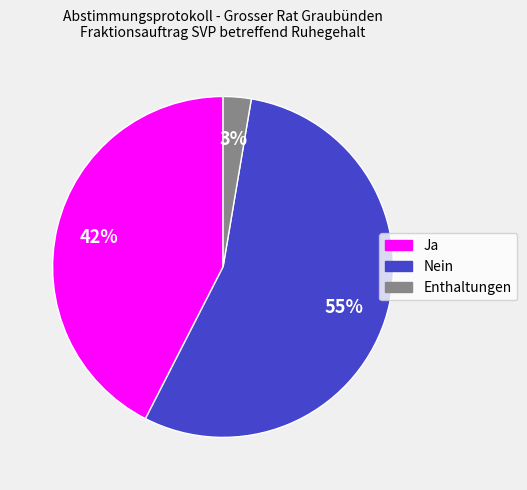

Does any single category account for the majority?

Yes